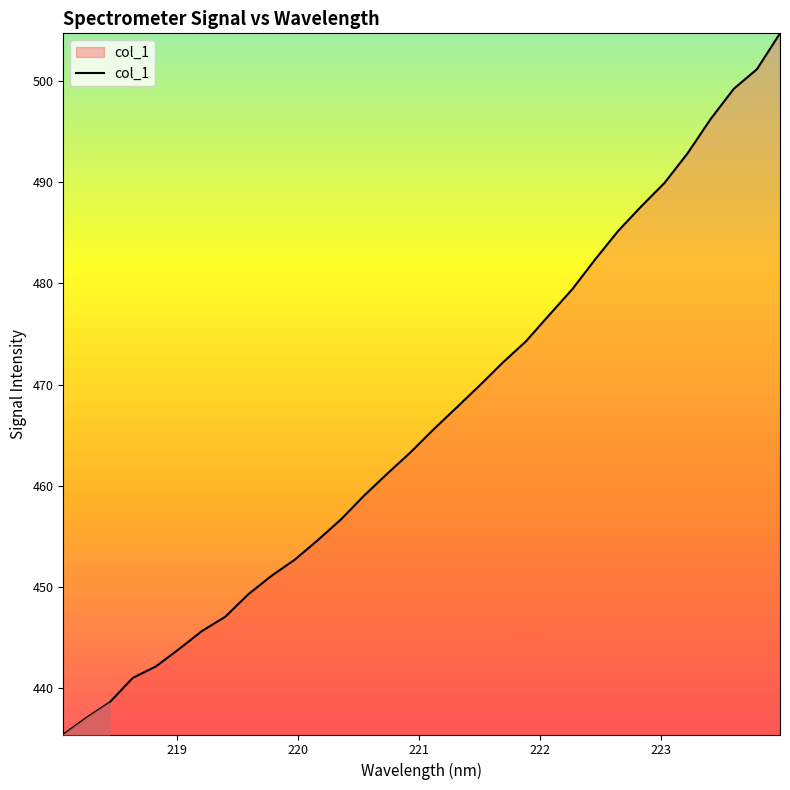

What is the sum of all values?

14923.7